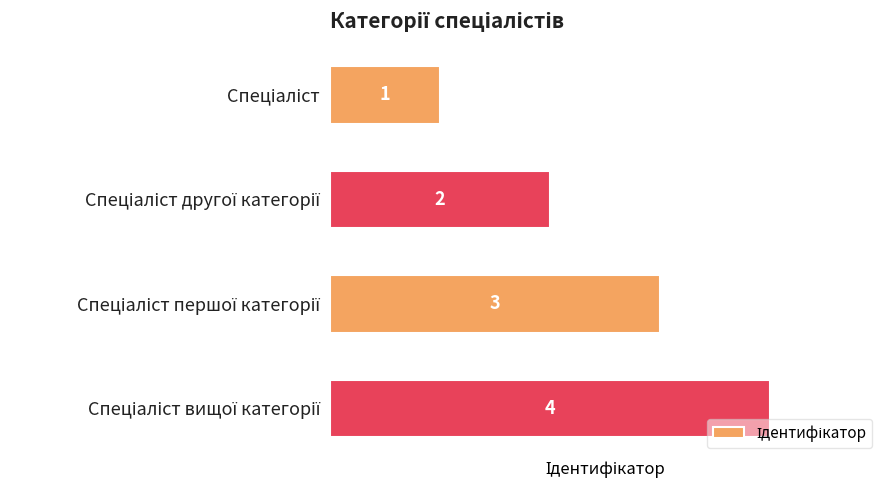

How many data points does each series have?

4